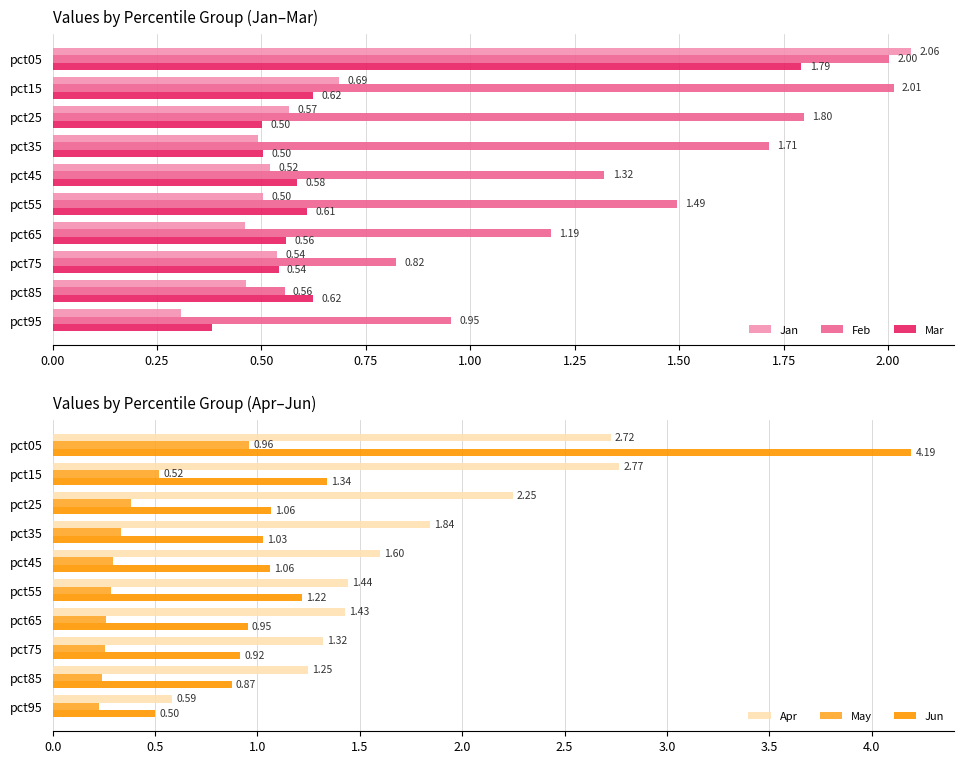

Rank the categories by Feb value from lowest to highest.

pct85, pct75, pct95, pct65, pct45, pct55, pct35, pct25, pct05, pct15